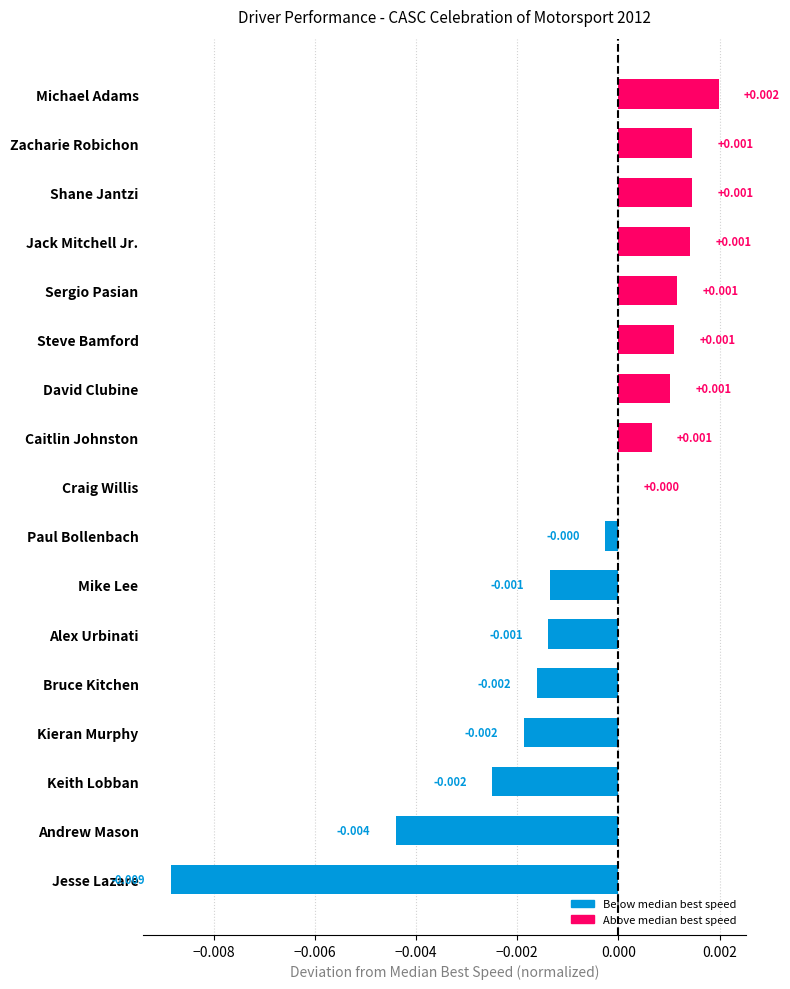

At which category does the chart reach its peak across all series?

Michael Adams